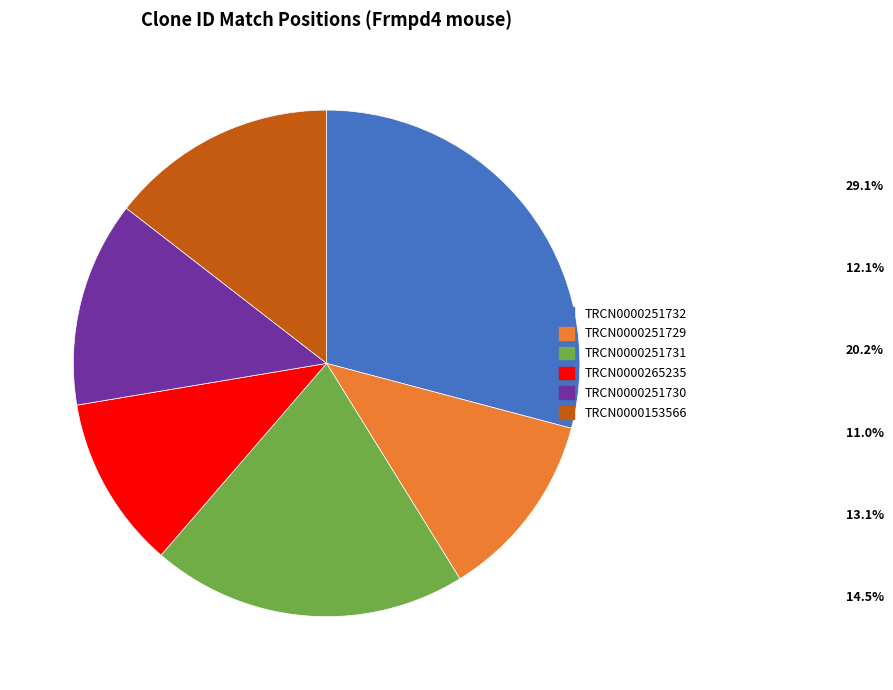

Combined, do TRCN0000251732 and TRCN0000251731 account for over 50%?

No